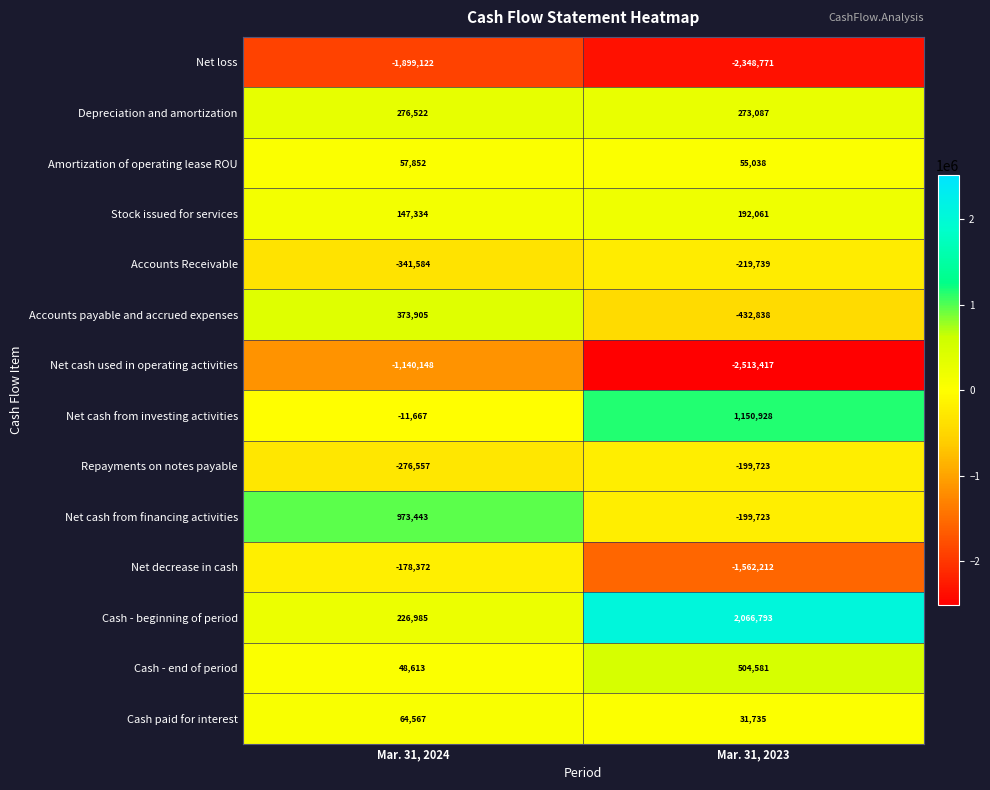

What is the total value across all series at Mar. 31, 2023?

-3202200